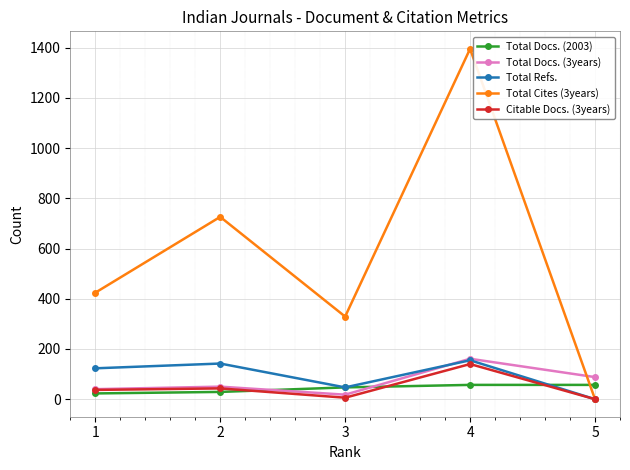

The value of Total Docs. (3years) at 2 is 50. True or false?

True